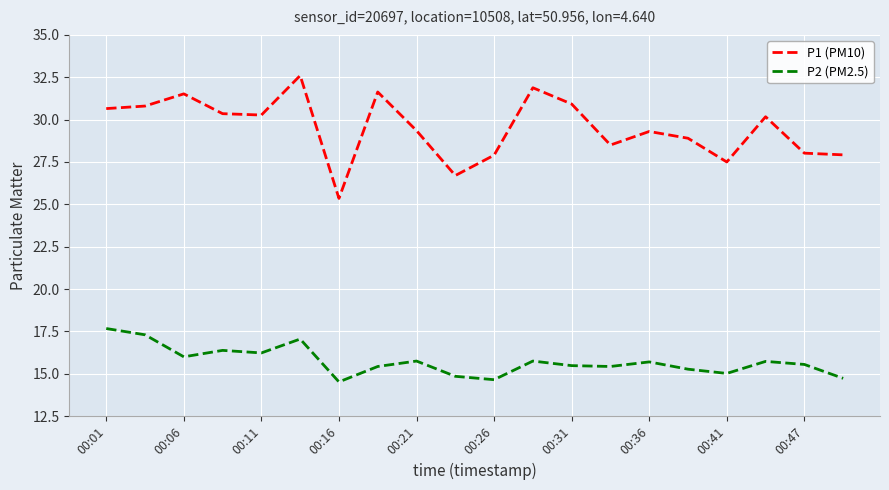

Which series has the widest spread of values?

P1 (PM10)